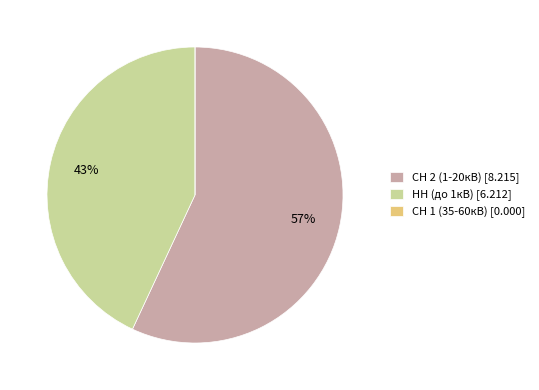

To the nearest percent, what is the difference between the largest and smallest slice percentages?

57%